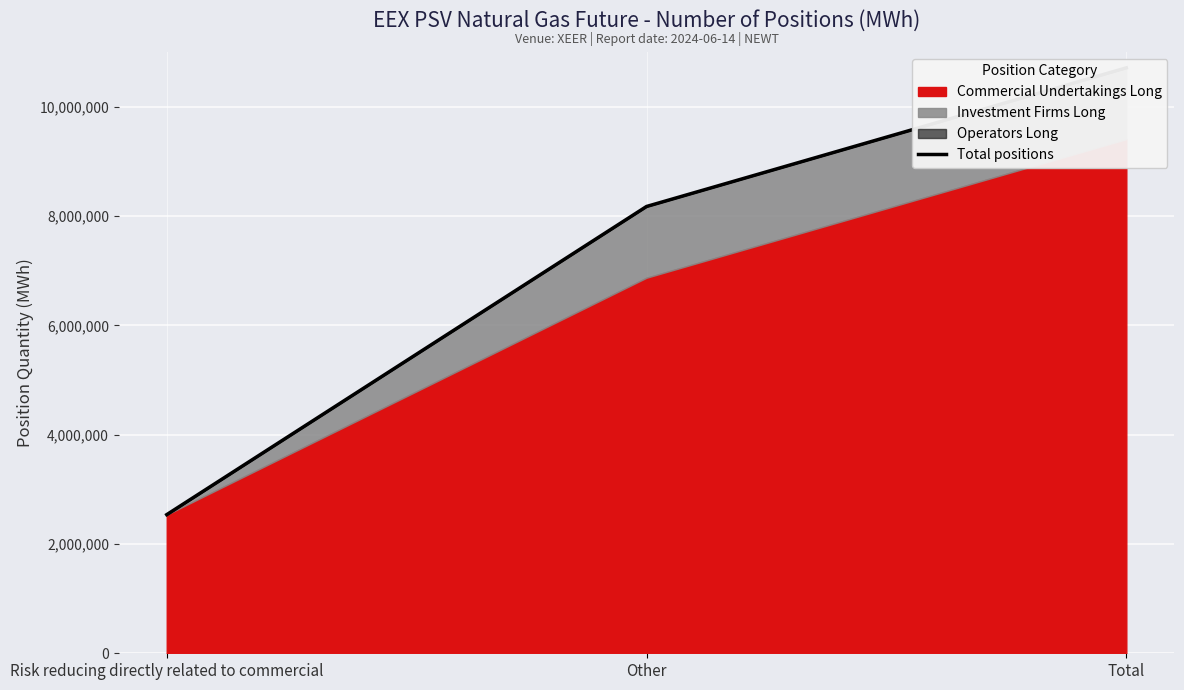

What is the change in value from Risk reducing directly related to commercial to Total?

+8173776